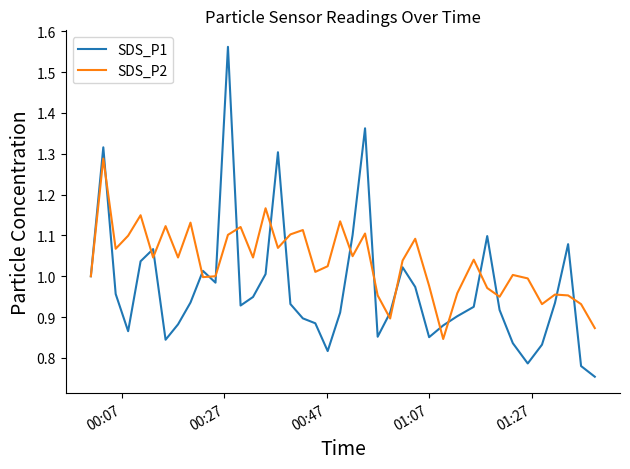

What are all the series names shown in the legend?

SDS_P1, SDS_P2